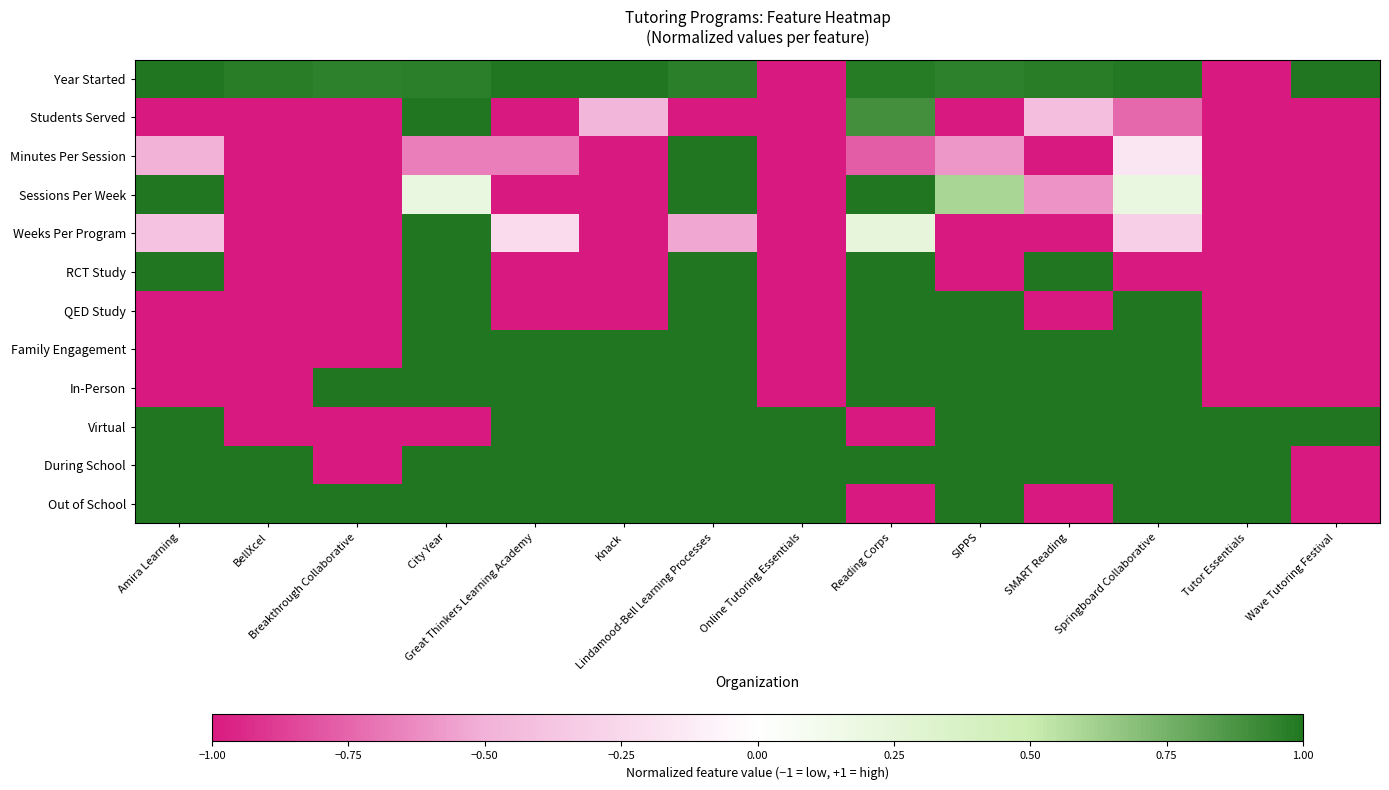

Reading left to right, transcribe all the data shown in this chart.

Year Started: Amira Learning=1.0	BellXcel=1.0	Breakthrough Collaborative=1.0	City Year=1.0	Great Thinkers Learning Academy=1.0	Knack=1.0	Lindamood-Bell Learning Processes=1.0	Online Tutoring Essentials=-1.0	Reading Corps=1.0	SIPPS=1.0	SMART Reading=1.0	Springboard Collaborative=1.0	Tutor Essentials=-1.0	Wave Tutoring Festival=1.0
Students Served: Amira Learning=-1.0	BellXcel=-1.0	Breakthrough Collaborative=-1.0	City Year=1.0	Great Thinkers Learning Academy=-1.0	Knack=-0.5	Lindamood-Bell Learning Processes=-1.0	Online Tutoring Essentials=-1.0	Reading Corps=0.9	SIPPS=-1.0	SMART Reading=-0.4	Springboard Collaborative=-0.7	Tutor Essentials=-1.0	Wave Tutoring Festival=-1.0
Minutes Per Session: Amira Learning=-0.5	BellXcel=-1.0	Breakthrough Collaborative=-1.0	City Year=-0.7	Great Thinkers Learning Academy=-0.7	Knack=-1.0	Lindamood-Bell Learning Processes=1.0	Online Tutoring Essentials=-1.0	Reading Corps=-0.8	SIPPS=-0.6	SMART Reading=-1.0	Springboard Collaborative=-0.2	Tutor Essentials=-1.0	Wave Tutoring Festival=-1.0
Sessions Per Week: Amira Learning=1.0	BellXcel=-1.0	Breakthrough Collaborative=-1.0	City Year=0.2	Great Thinkers Learning Academy=-1.0	Knack=-1.0	Lindamood-Bell Learning Processes=1.0	Online Tutoring Essentials=-1.0	Reading Corps=1.0	SIPPS=0.6	SMART Reading=-0.6	Springboard Collaborative=0.2	Tutor Essentials=-1.0	Wave Tutoring Festival=-1.0
Weeks Per Program: Amira Learning=-0.4	BellXcel=-1.0	Breakthrough Collaborative=-1.0	City Year=1.0	Great Thinkers Learning Academy=-0.2	Knack=-1.0	Lindamood-Bell Learning Processes=-0.5	Online Tutoring Essentials=-1.0	Reading Corps=0.2	SIPPS=-1.0	SMART Reading=-1.0	Springboard Collaborative=-0.3	Tutor Essentials=-1.0	Wave Tutoring Festival=-1.0
RCT Study: Amira Learning=1.0	BellXcel=-1.0	Breakthrough Collaborative=-1.0	City Year=1.0	Great Thinkers Learning Academy=-1.0	Knack=-1.0	Lindamood-Bell Learning Processes=1.0	Online Tutoring Essentials=-1.0	Reading Corps=1.0	SIPPS=-1.0	SMART Reading=1.0	Springboard Collaborative=-1.0	Tutor Essentials=-1.0	Wave Tutoring Festival=-1.0
QED Study: Amira Learning=-1.0	BellXcel=-1.0	Breakthrough Collaborative=-1.0	City Year=1.0	Great Thinkers Learning Academy=-1.0	Knack=-1.0	Lindamood-Bell Learning Processes=1.0	Online Tutoring Essentials=-1.0	Reading Corps=1.0	SIPPS=1.0	SMART Reading=-1.0	Springboard Collaborative=1.0	Tutor Essentials=-1.0	Wave Tutoring Festival=-1.0
Family Engagement: Amira Learning=-1.0	BellXcel=-1.0	Breakthrough Collaborative=-1.0	City Year=1.0	Great Thinkers Learning Academy=1.0	Knack=1.0	Lindamood-Bell Learning Processes=1.0	Online Tutoring Essentials=-1.0	Reading Corps=1.0	SIPPS=1.0	SMART Reading=1.0	Springboard Collaborative=1.0	Tutor Essentials=-1.0	Wave Tutoring Festival=-1.0
In-Person: Amira Learning=-1.0	BellXcel=-1.0	Breakthrough Collaborative=1.0	City Year=1.0	Great Thinkers Learning Academy=1.0	Knack=1.0	Lindamood-Bell Learning Processes=1.0	Online Tutoring Essentials=-1.0	Reading Corps=1.0	SIPPS=1.0	SMART Reading=1.0	Springboard Collaborative=1.0	Tutor Essentials=-1.0	Wave Tutoring Festival=-1.0
Virtual: Amira Learning=1.0	BellXcel=-1.0	Breakthrough Collaborative=-1.0	City Year=-1.0	Great Thinkers Learning Academy=1.0	Knack=1.0	Lindamood-Bell Learning Processes=1.0	Online Tutoring Essentials=1.0	Reading Corps=-1.0	SIPPS=1.0	SMART Reading=1.0	Springboard Collaborative=1.0	Tutor Essentials=1.0	Wave Tutoring Festival=1.0
During School: Amira Learning=1.0	BellXcel=1.0	Breakthrough Collaborative=-1.0	City Year=1.0	Great Thinkers Learning Academy=1.0	Knack=1.0	Lindamood-Bell Learning Processes=1.0	Online Tutoring Essentials=1.0	Reading Corps=1.0	SIPPS=1.0	SMART Reading=1.0	Springboard Collaborative=1.0	Tutor Essentials=1.0	Wave Tutoring Festival=-1.0
Out of School: Amira Learning=1.0	BellXcel=1.0	Breakthrough Collaborative=1.0	City Year=1.0	Great Thinkers Learning Academy=1.0	Knack=1.0	Lindamood-Bell Learning Processes=1.0	Online Tutoring Essentials=1.0	Reading Corps=-1.0	SIPPS=1.0	SMART Reading=-1.0	Springboard Collaborative=1.0	Tutor Essentials=1.0	Wave Tutoring Festival=-1.0